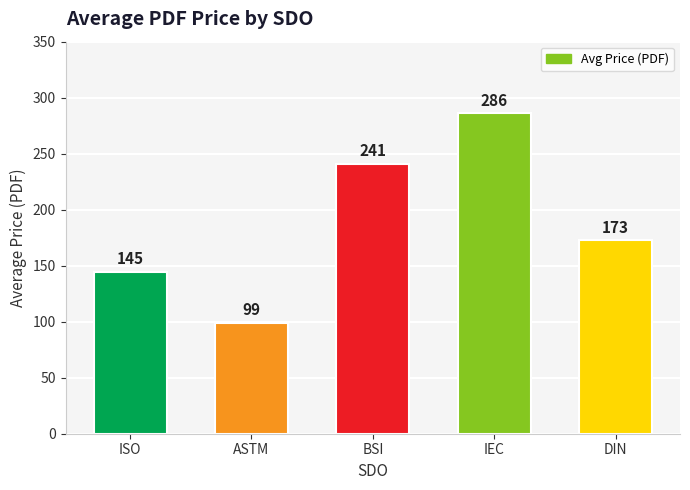

True or false: the data shows 286.2 at IEC.

True